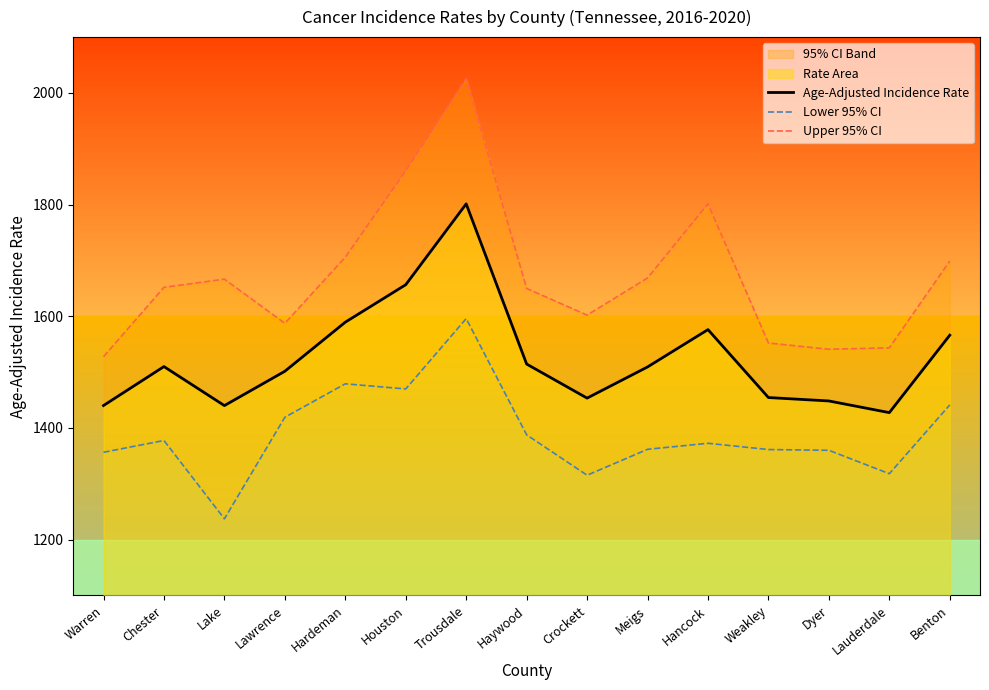

List the labels in order of Upper 95% CI value, smallest first.

Warren, Dyer, Lauderdale, Weakley, Lawrence, Crockett, Haywood, Chester, Lake, Meigs, Benton, Hardeman, Hancock, Houston, Trousdale